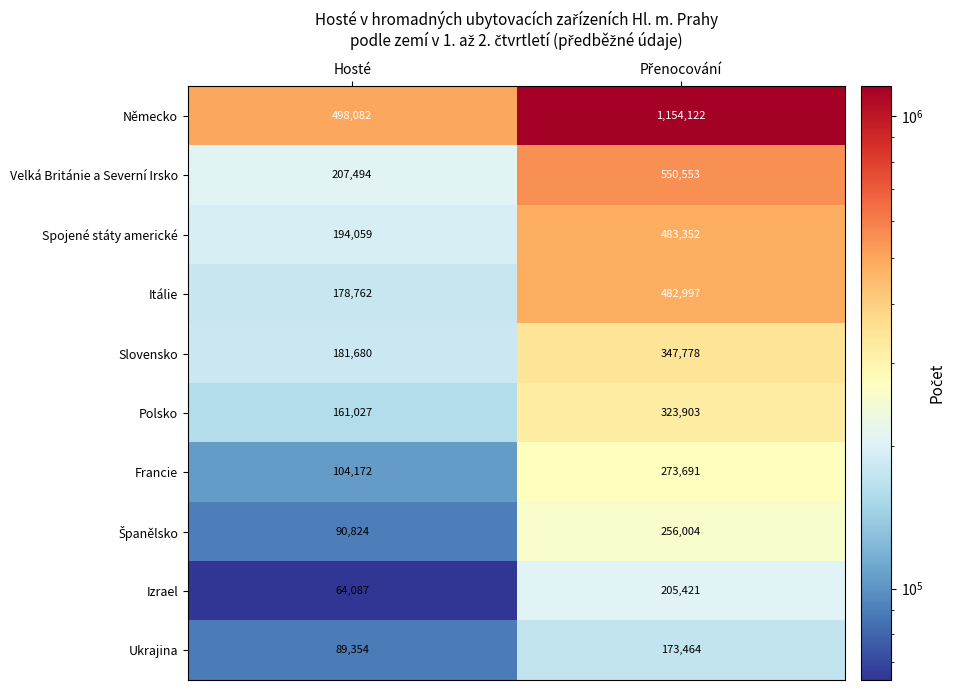

What is the difference between the maximum and minimum values in the Spojené státy americké series?

289293